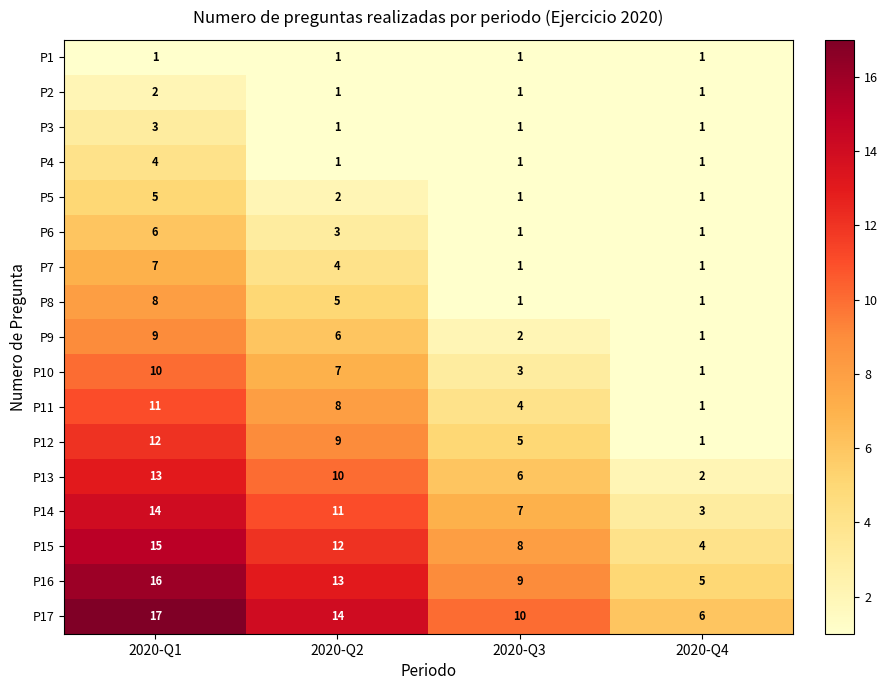

At 2020-Q1, list the series in order from smallest to largest.

P1, P2, P3, P4, P5, P6, P7, P8, P9, P10, P11, P12, P13, P14, P15, P16, P17